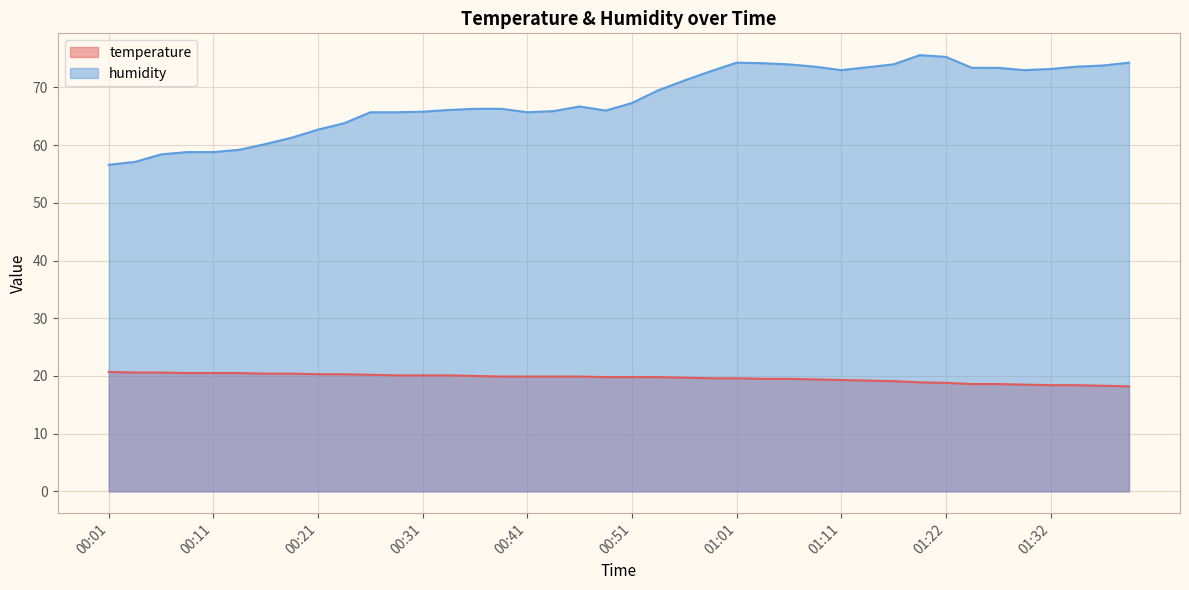

True or false: temperature and humidity intersect in this chart.

False